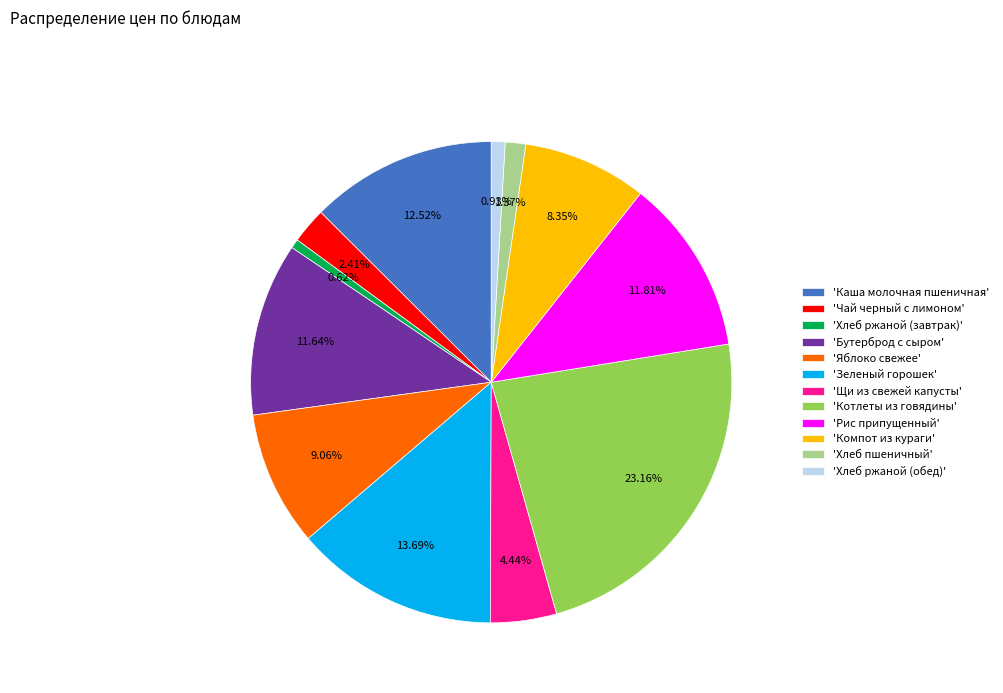

How many segments does this pie chart have?

12